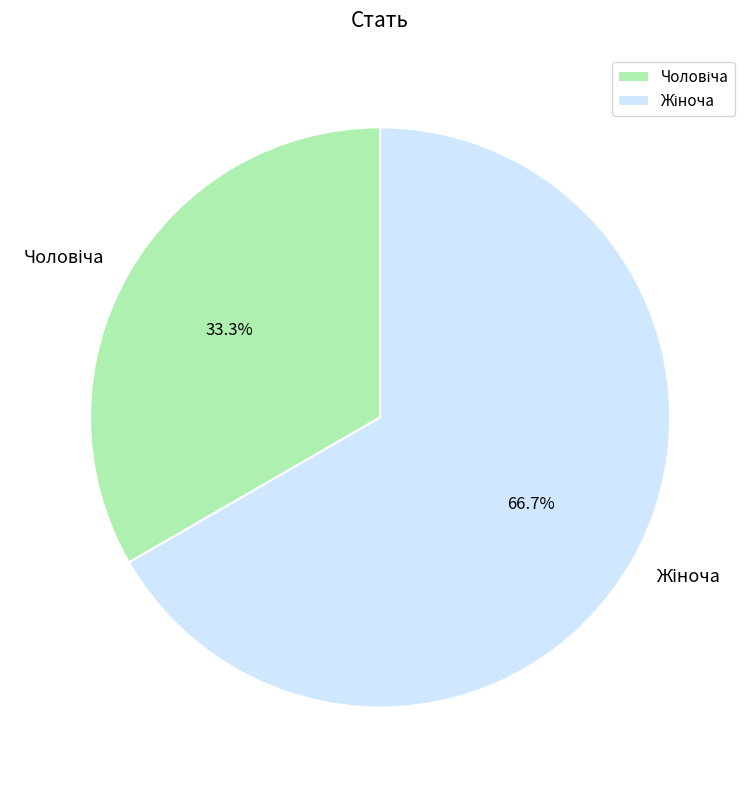

To the nearest percent, what is the difference between the largest and smallest slice percentages?

33%